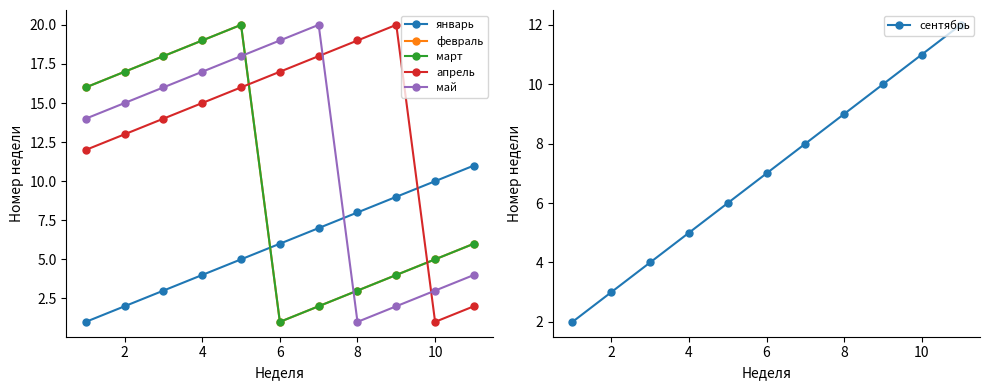

After their last crossing, which series has the higher values: февраль or сентябрь?

сентябрь